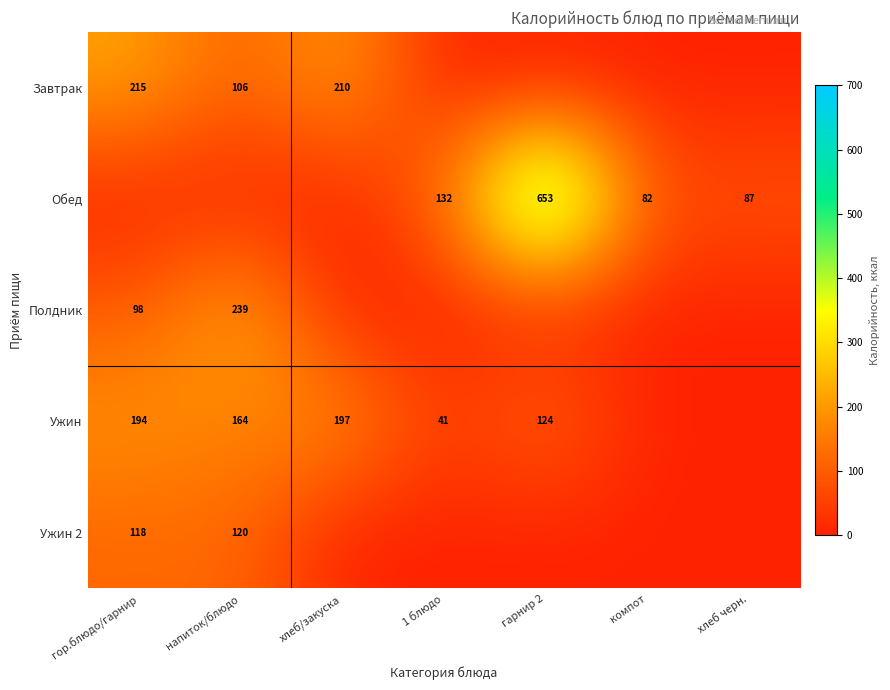

True or false: Полдник has a value of 344 at напиток/блюдо.

False